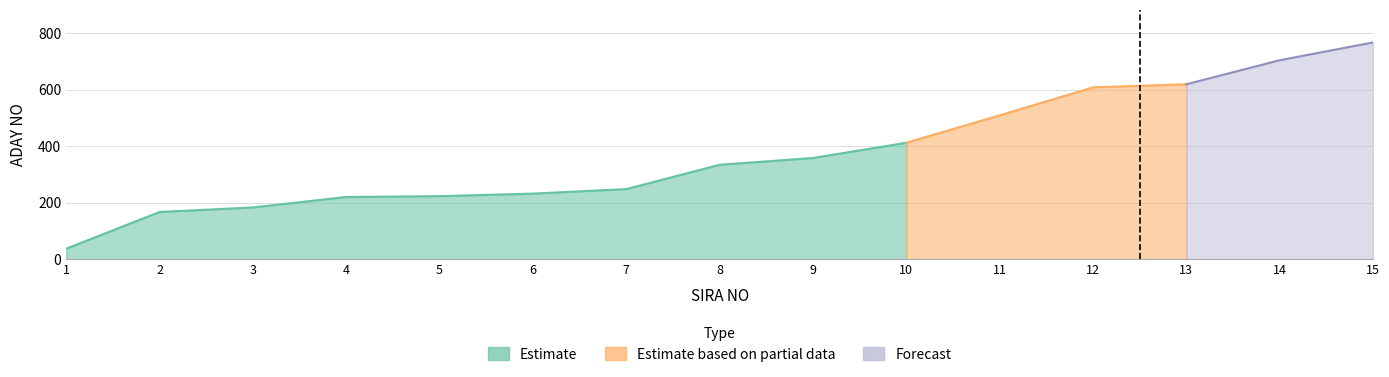

Which category has the highest value across all series?

15